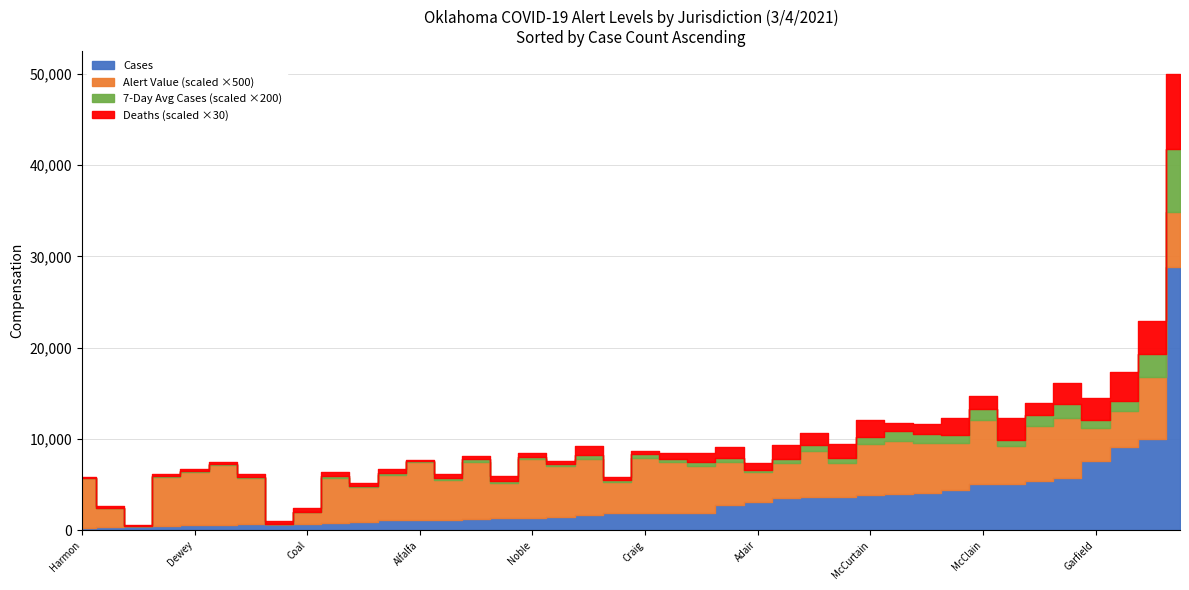

Does the chart have visible grid lines?

Yes